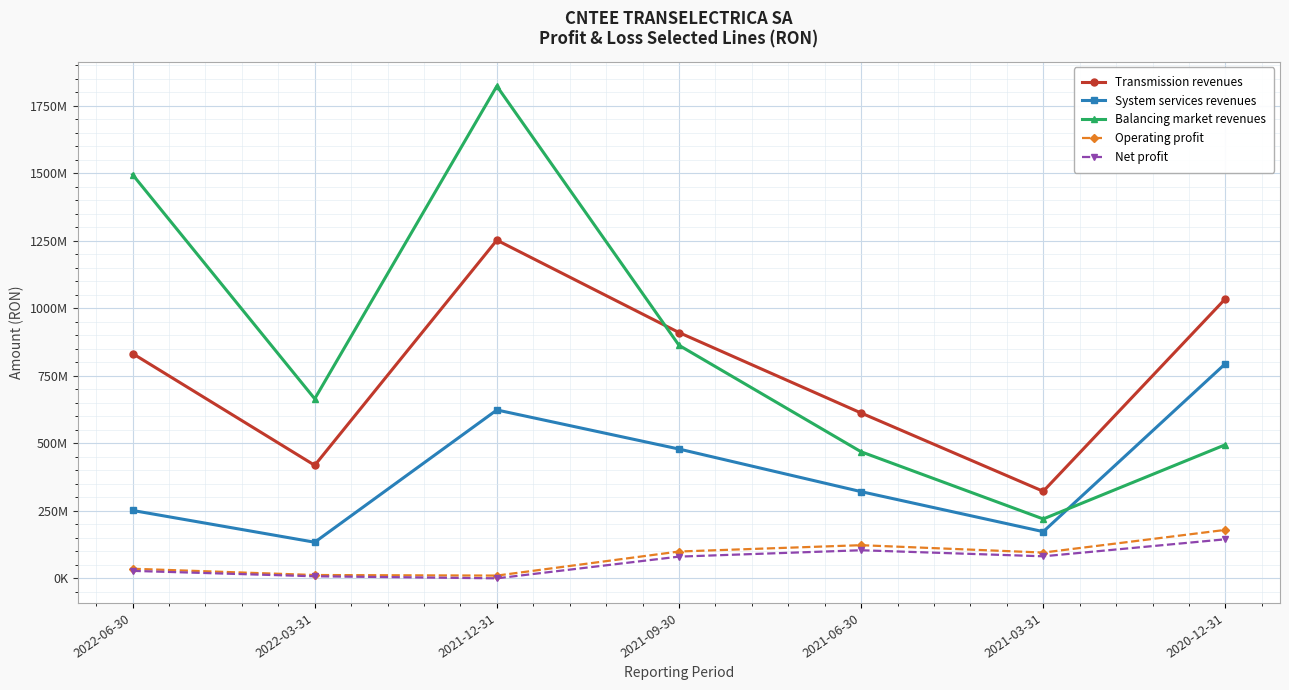

True or false: Transmission revenues and Net profit cross at least once.

False